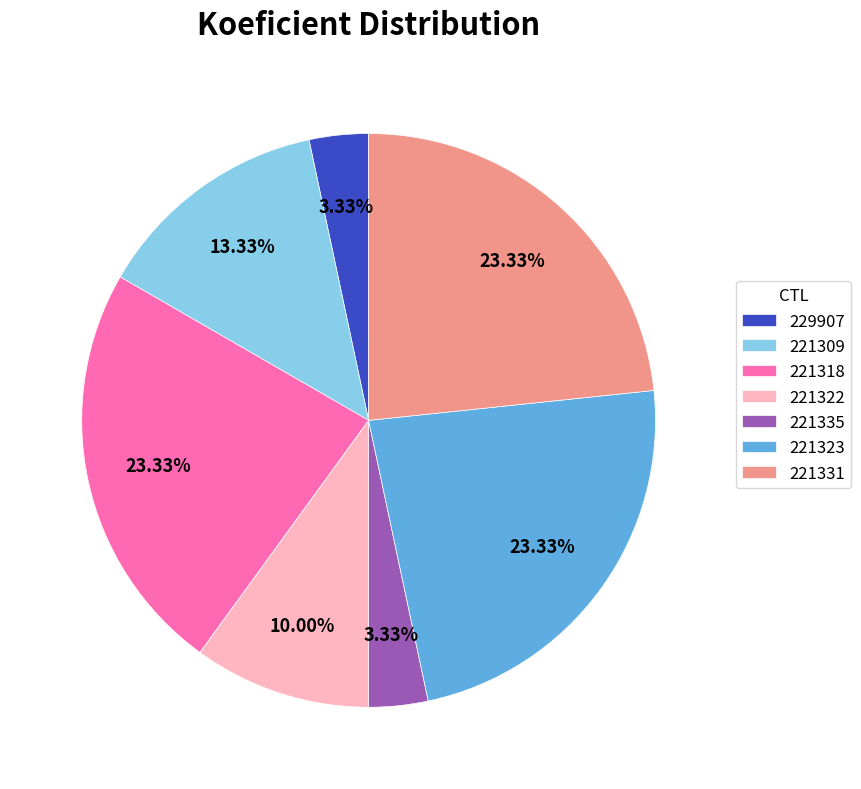

Is it true that 221331 is 38% of the pie?

False